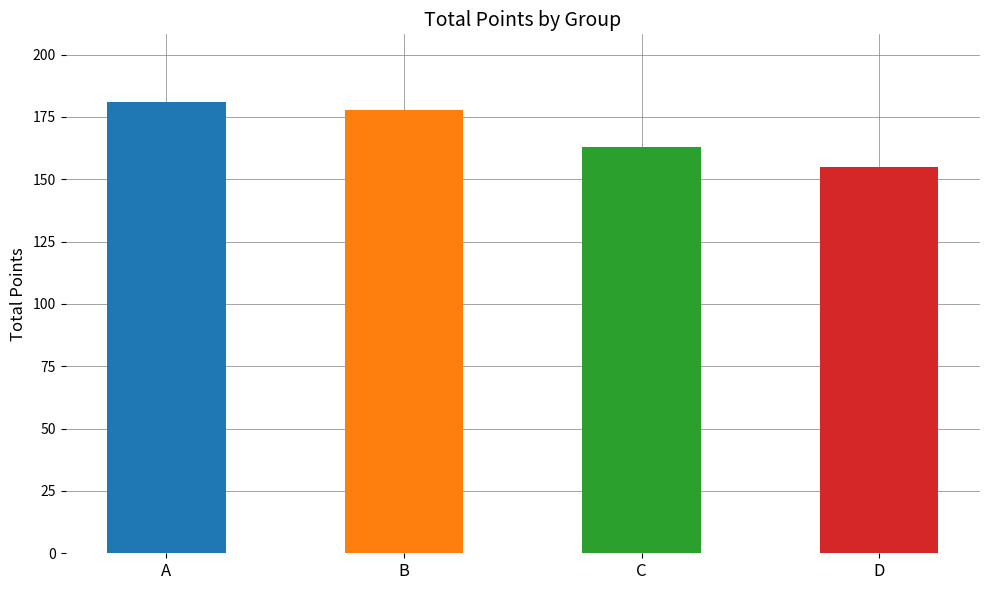

How many series are shown in this chart?

4